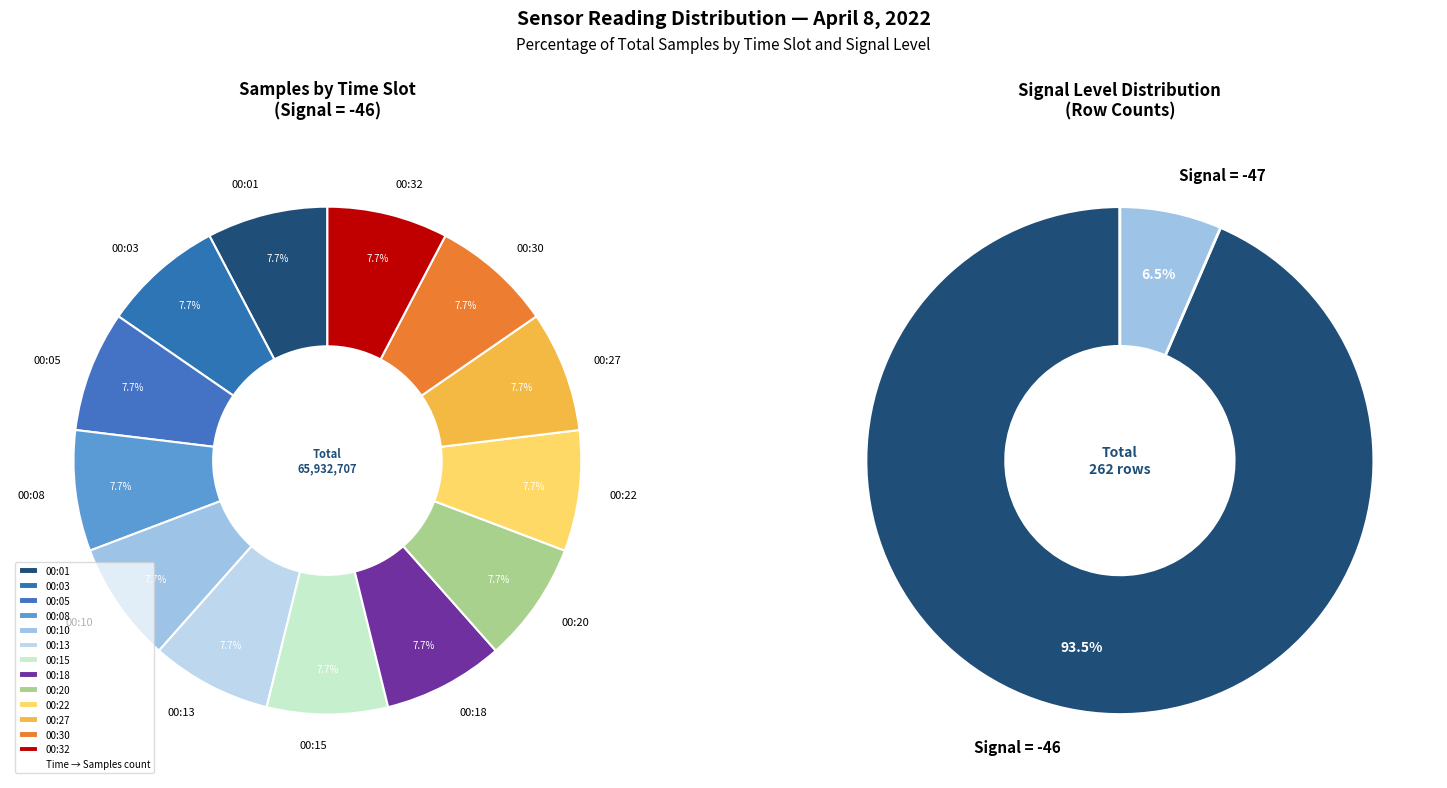

To the nearest percent, what portion does -46 (00:01) represent?

8%